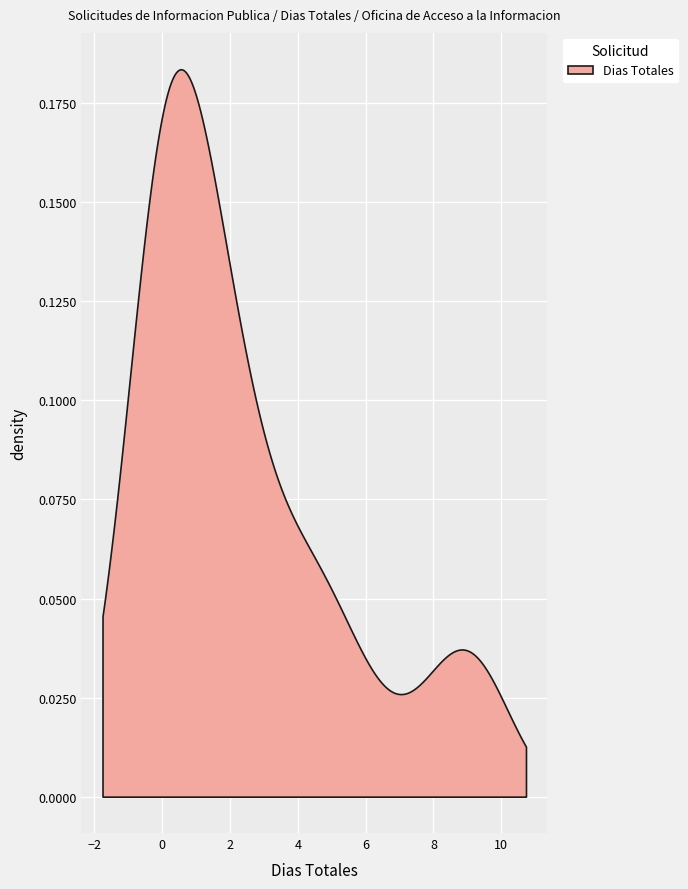

Which has a higher value, 16 or 31?

31